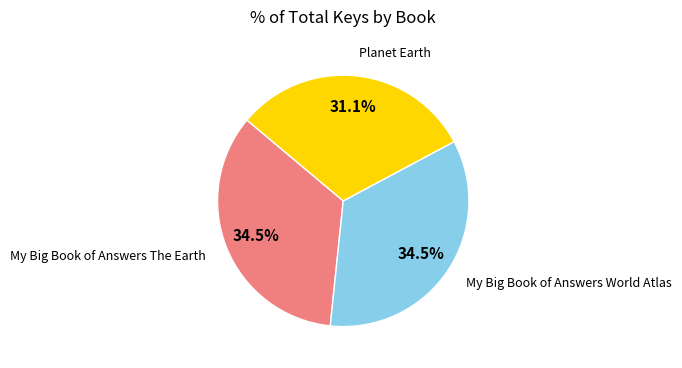

What percentage do My Big Book of Answers World Atlas and Planet Earth together represent?

65.5%